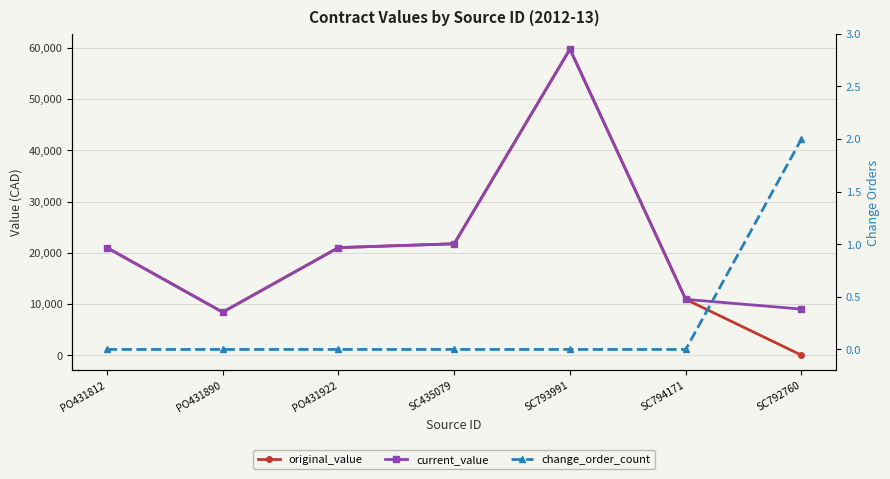

At which category is the sum across all series the highest?

SC793991